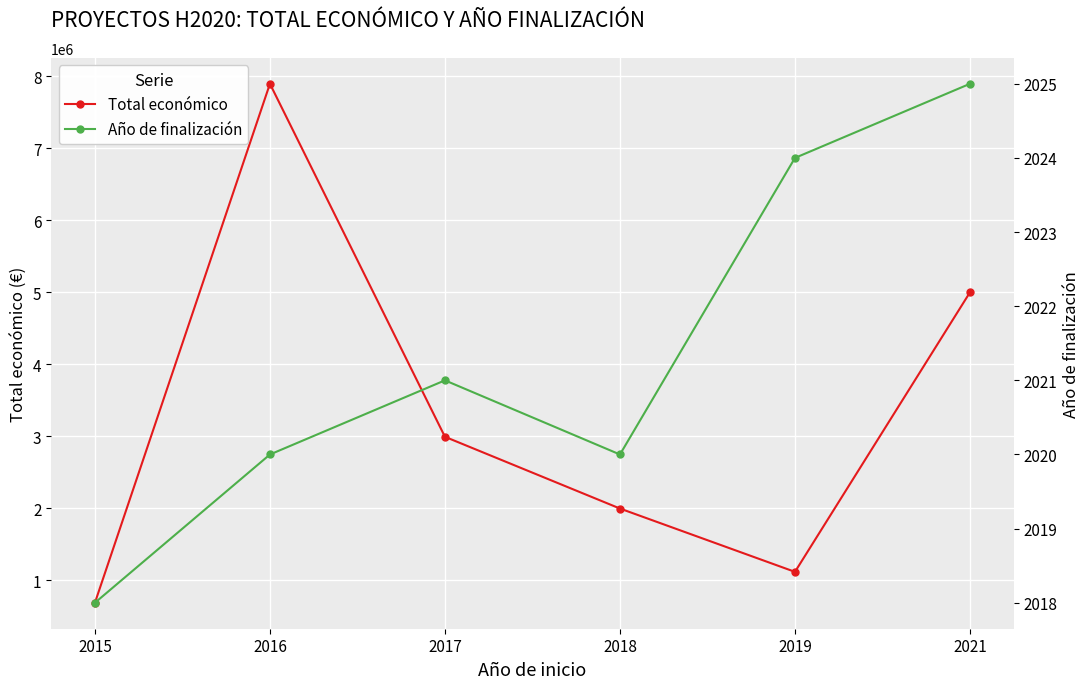

How many interior local peaks does the Año de finalización series have?

1